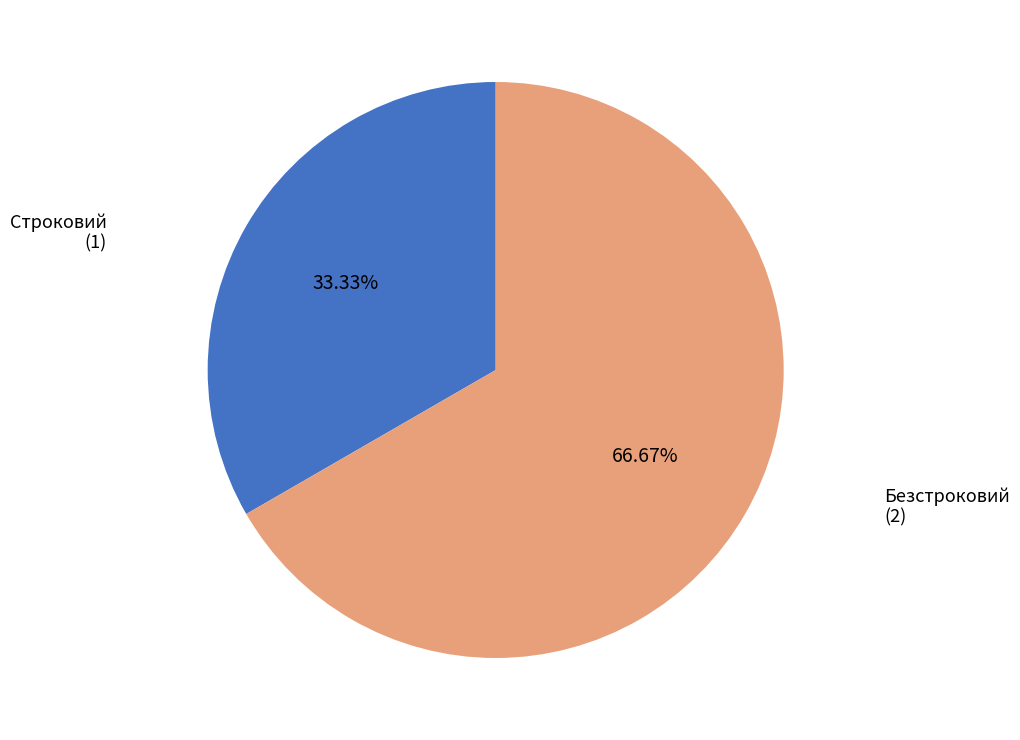

Is there a majority slice in this chart?

Yes